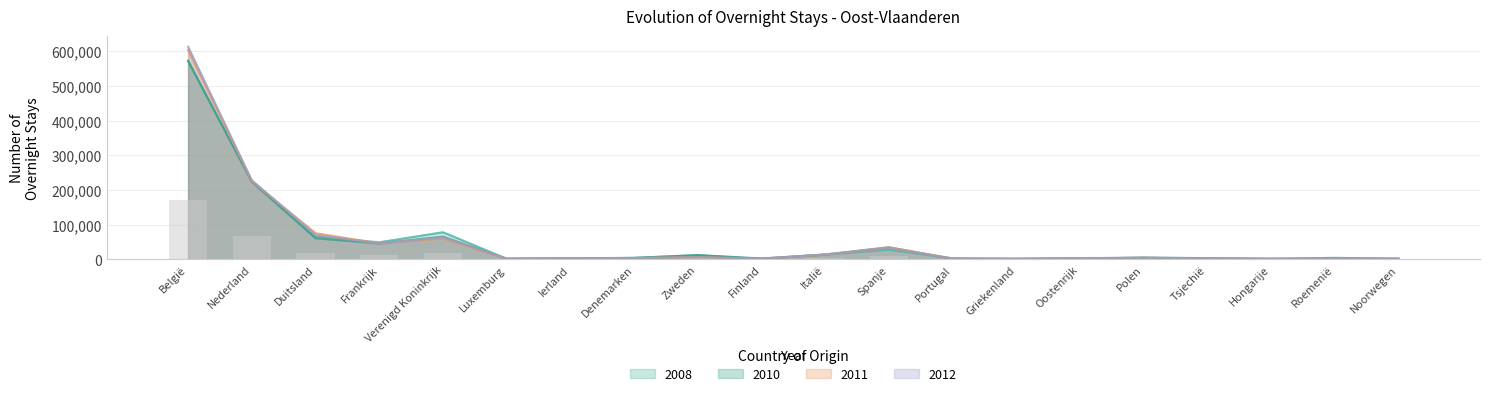

Which series has the widest spread of values?

2012